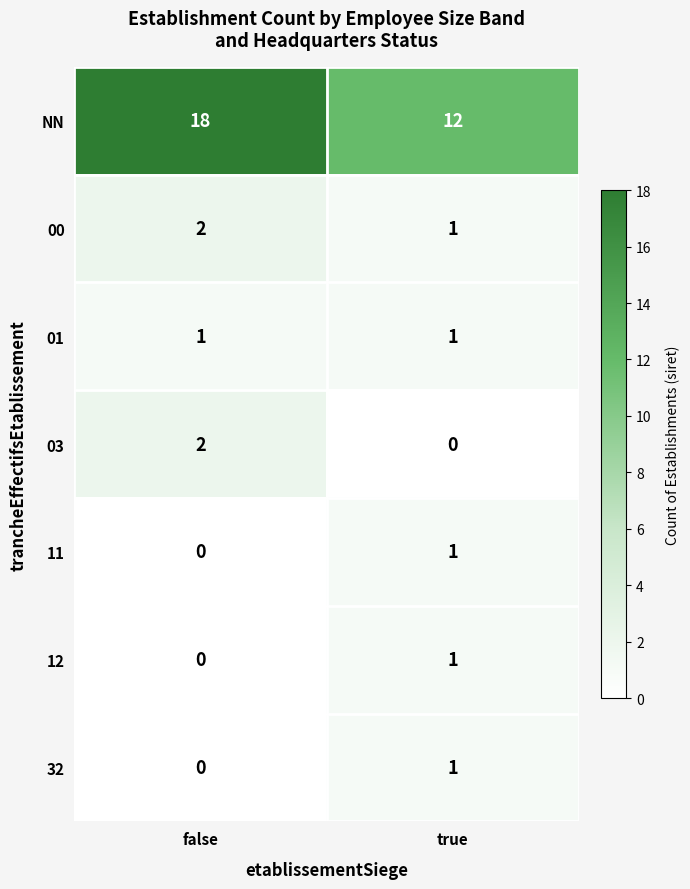

List the labels in order of NN value, largest first.

false, true